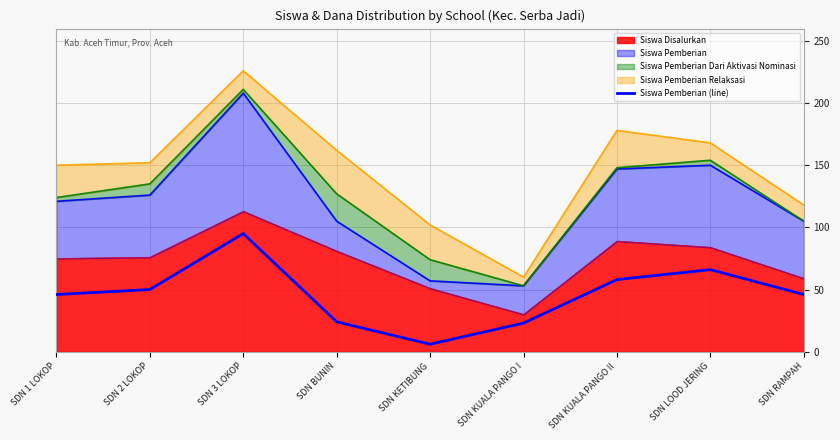

What is the label of the 5th point from the left?

SDN KETIBUNG